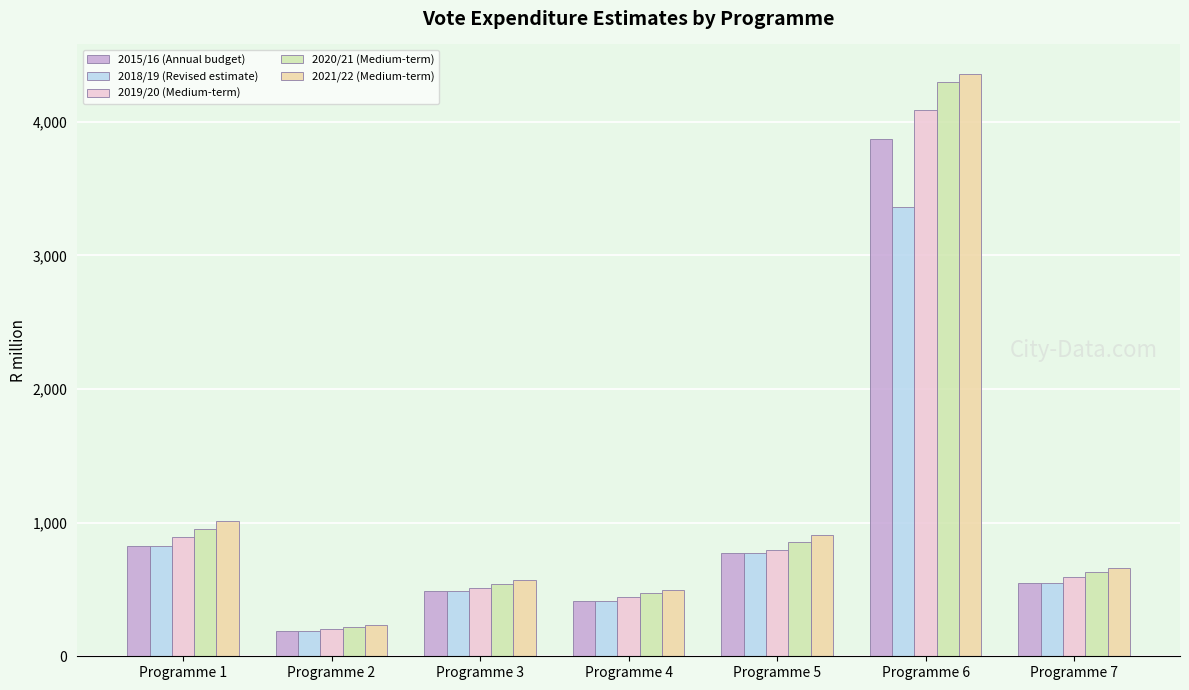

At which category does the chart reach its minimum across all series?

Programme 2